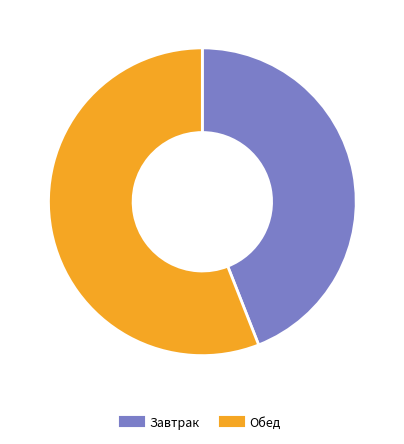

To the nearest percent, what is the average slice percentage?

50%